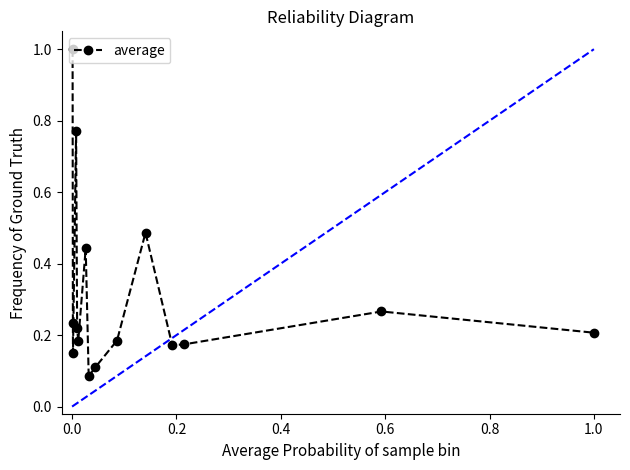

True or false: there are more than 1 points higher than both neighbors.

True